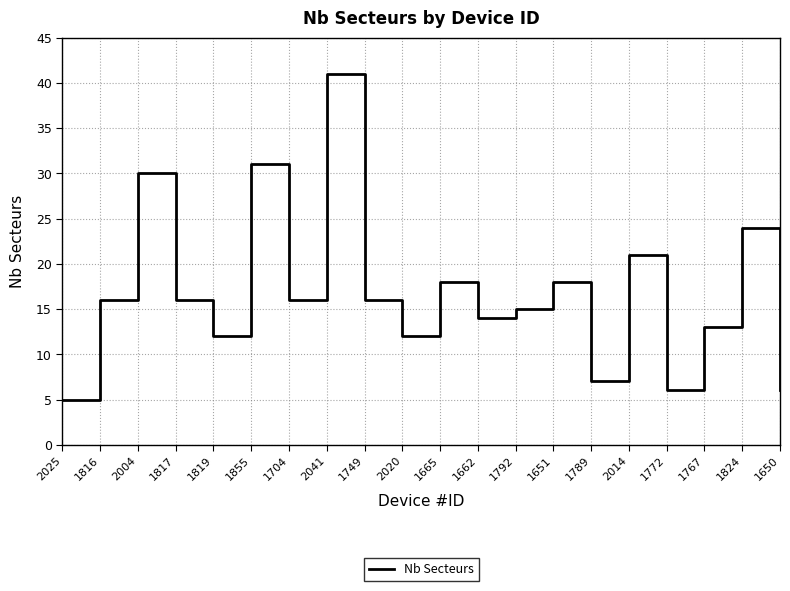

Count the number of categories in the chart.

20